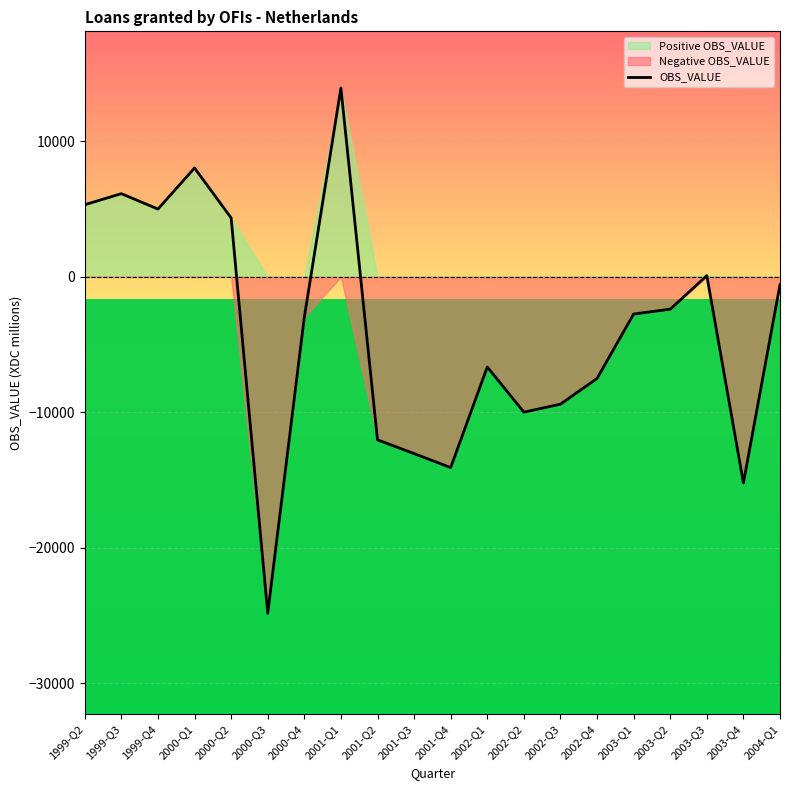

At which label is the value closest to -5447?

2002-Q1